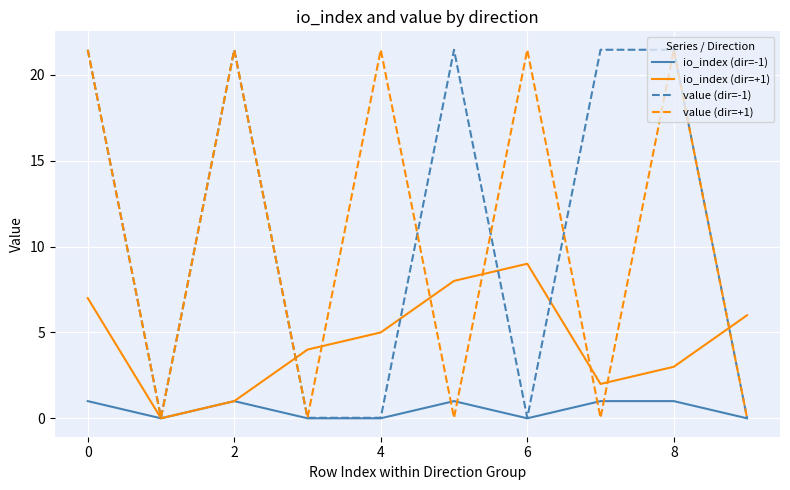

What is the difference between the second highest and second lowest values in the io_index (dir=+1) series?

7.0